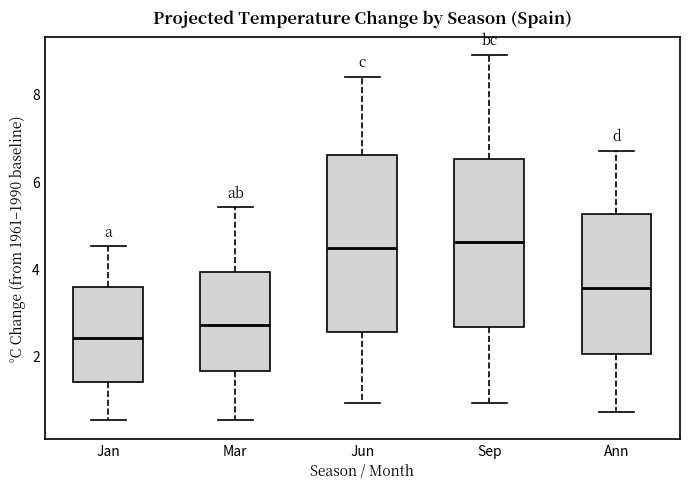

Where does the lower whisker of the box for Jun end on the y-axis? The values are not printed on the chart, so give them approximately, as read against the axis.

1.0